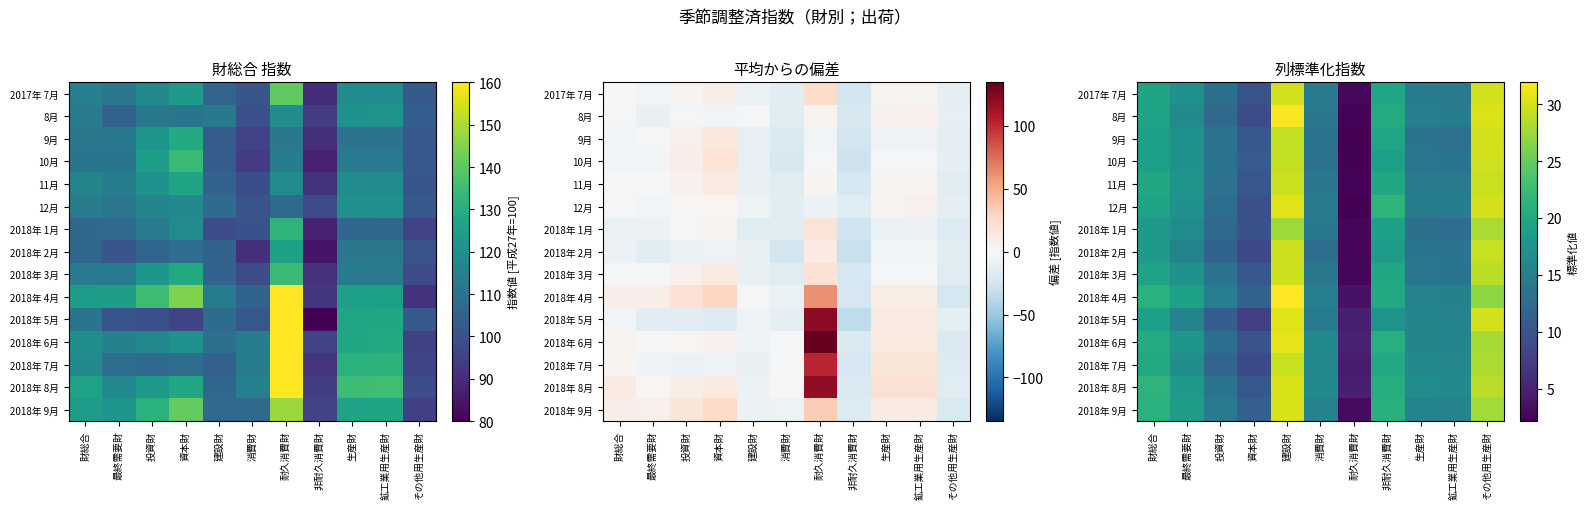

Count the number of data series in this chart.

15